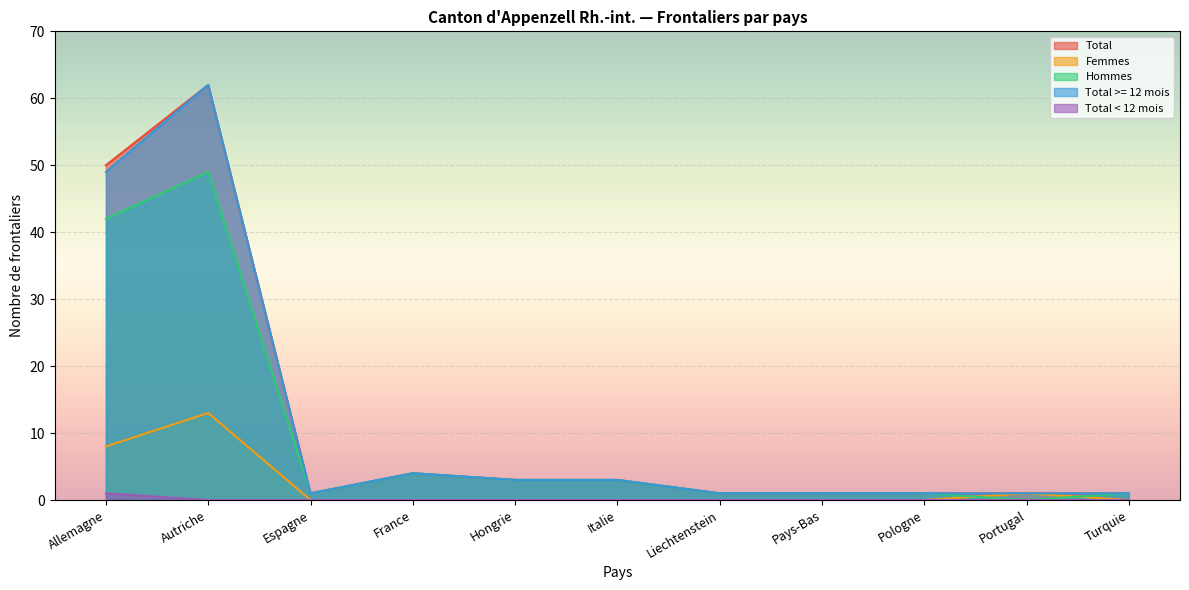

What is the total value across all series at Liechtenstein?

3